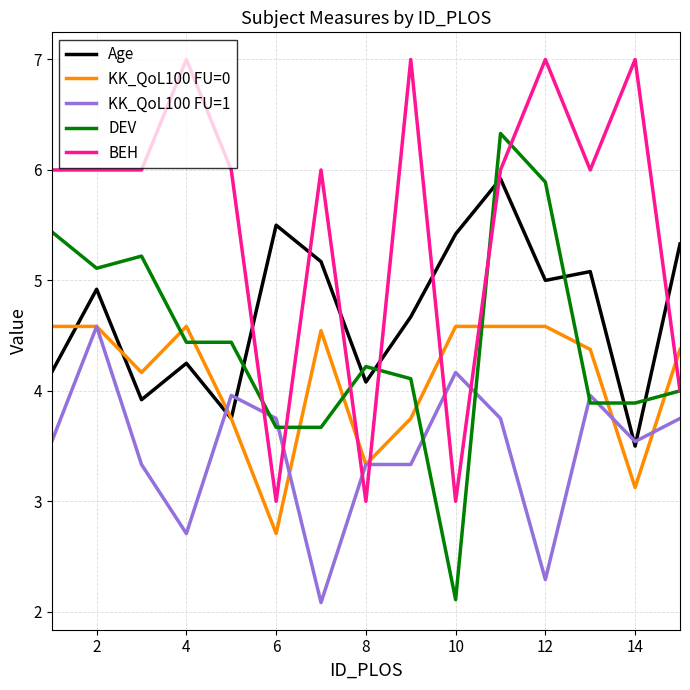

What are all the series names shown in the legend?

Age, KK_QoL100 FU=0, KK_QoL100 FU=1, DEV, BEH